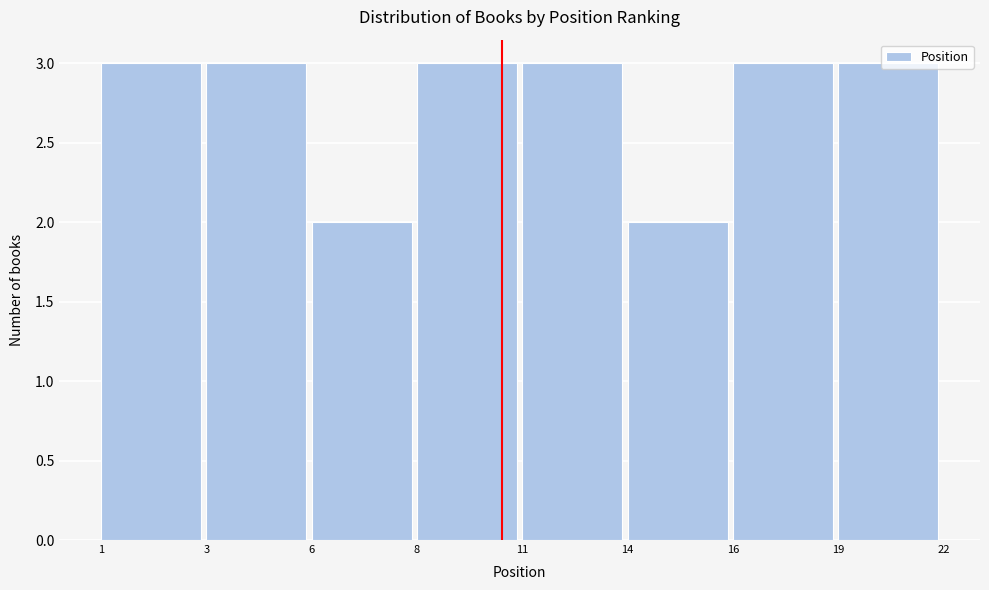

What is the ratio of the value at 3 to the value at 1?

1.0